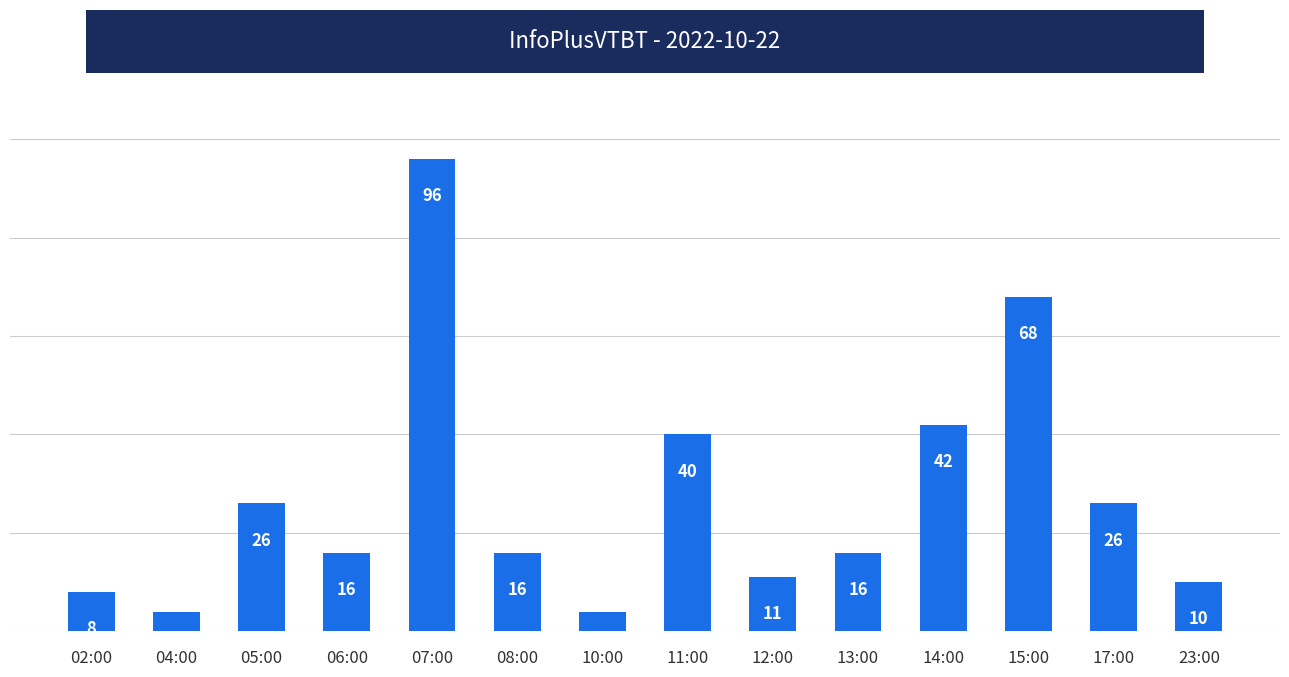

Is it true that the value at 07:00 is 130?

False